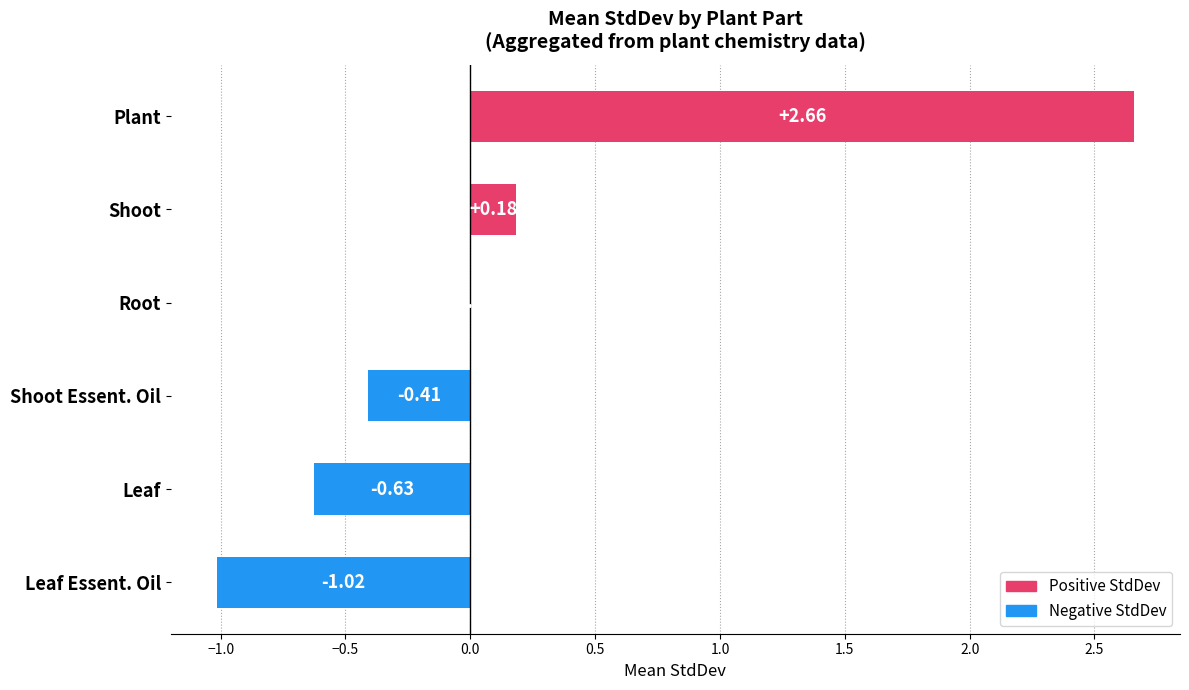

How many distinct data groups are displayed?

1